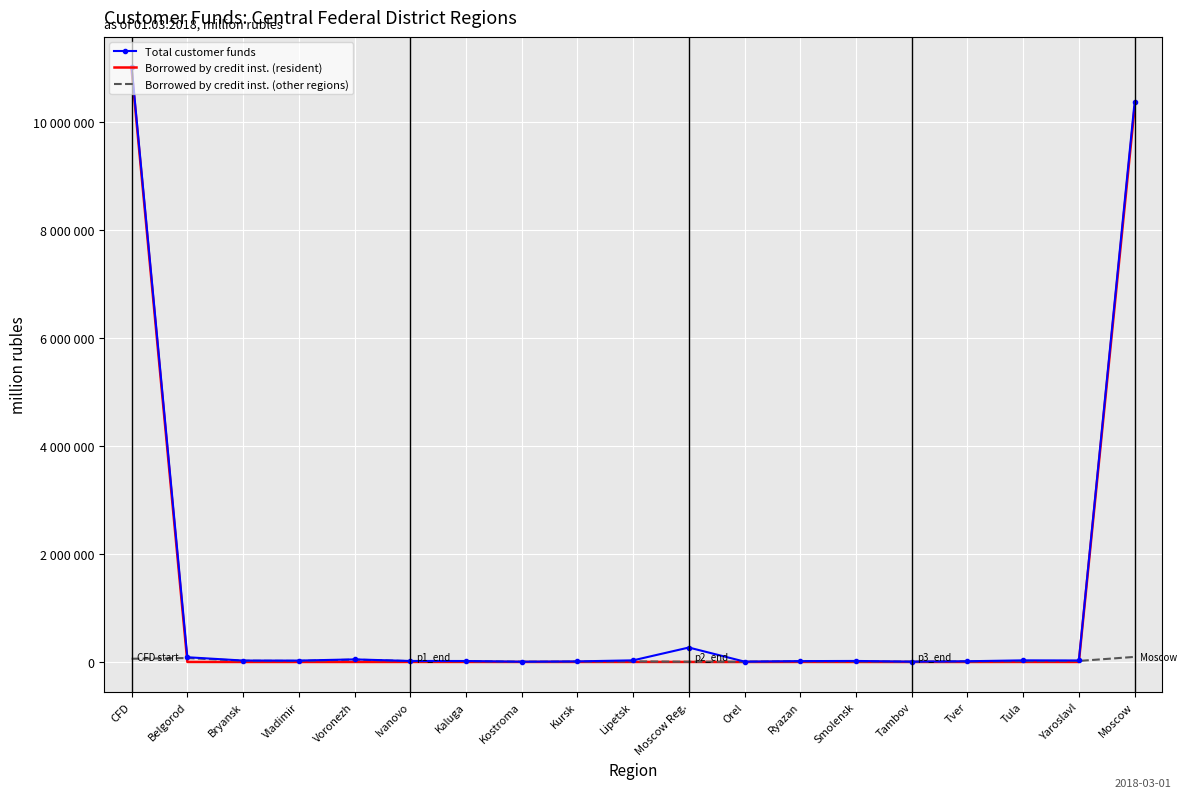

Which series has the largest total across all categories?

Total customer funds